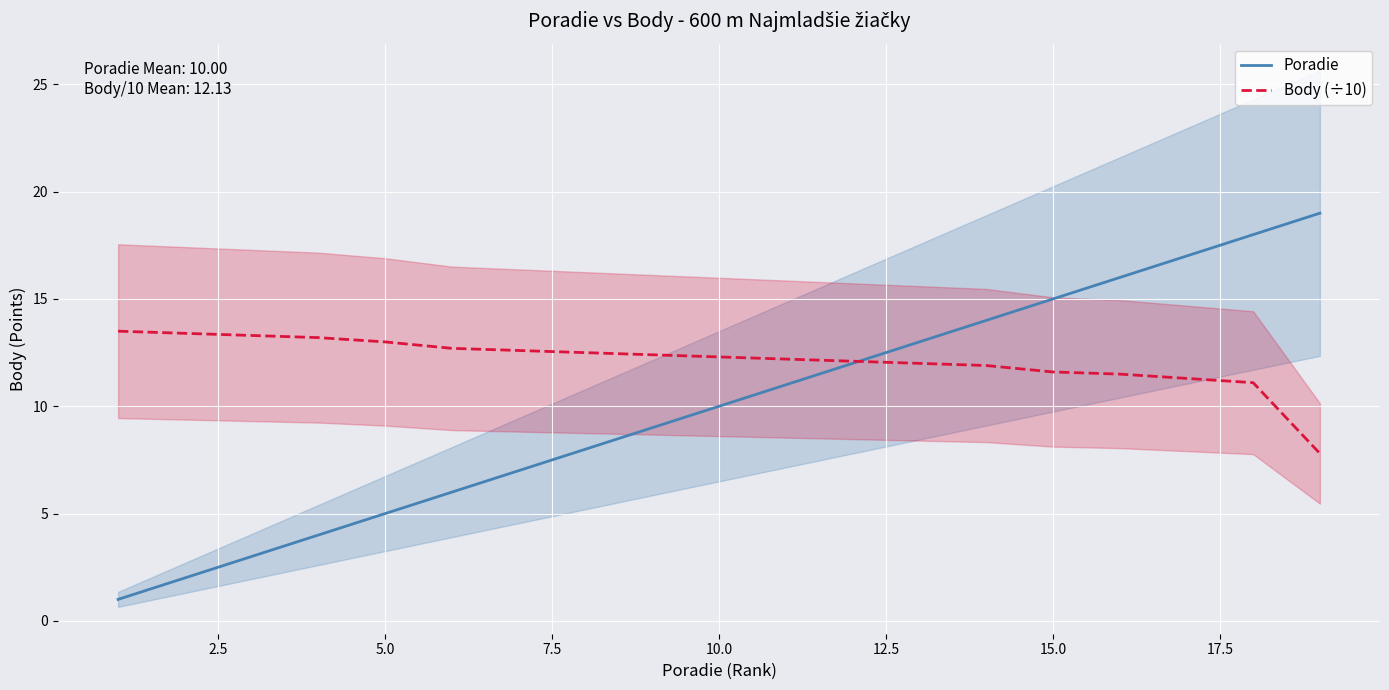

List the series in order of their overall mean, lowest first.

Poradie, Body (÷10)